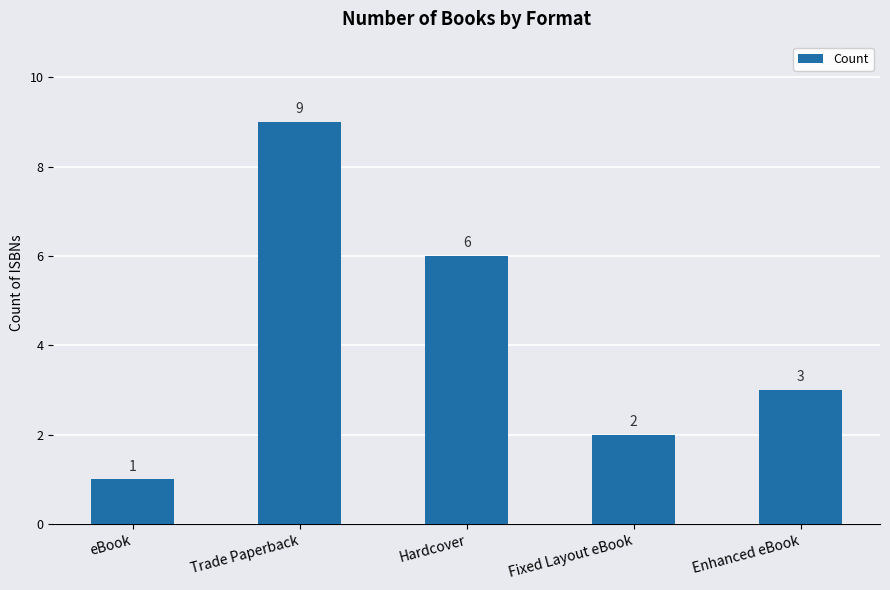

At which category does the chart reach its peak across all series?

Trade Paperback